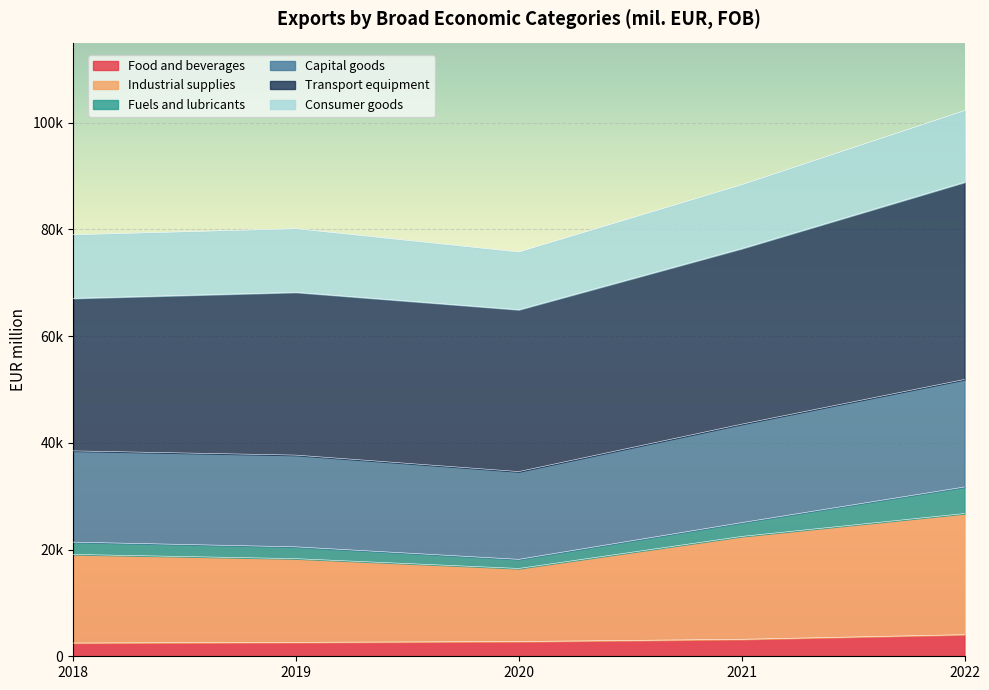

At which category does Industrial supplies reach its first local valley?

2020